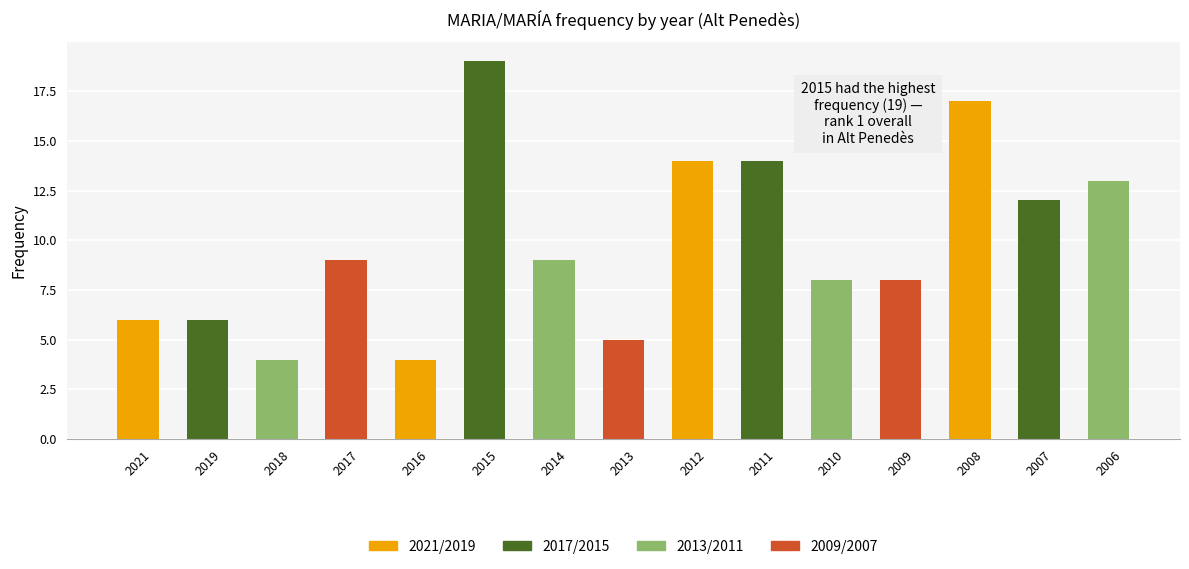

What is the difference between the values at 2018 and 2009?

4